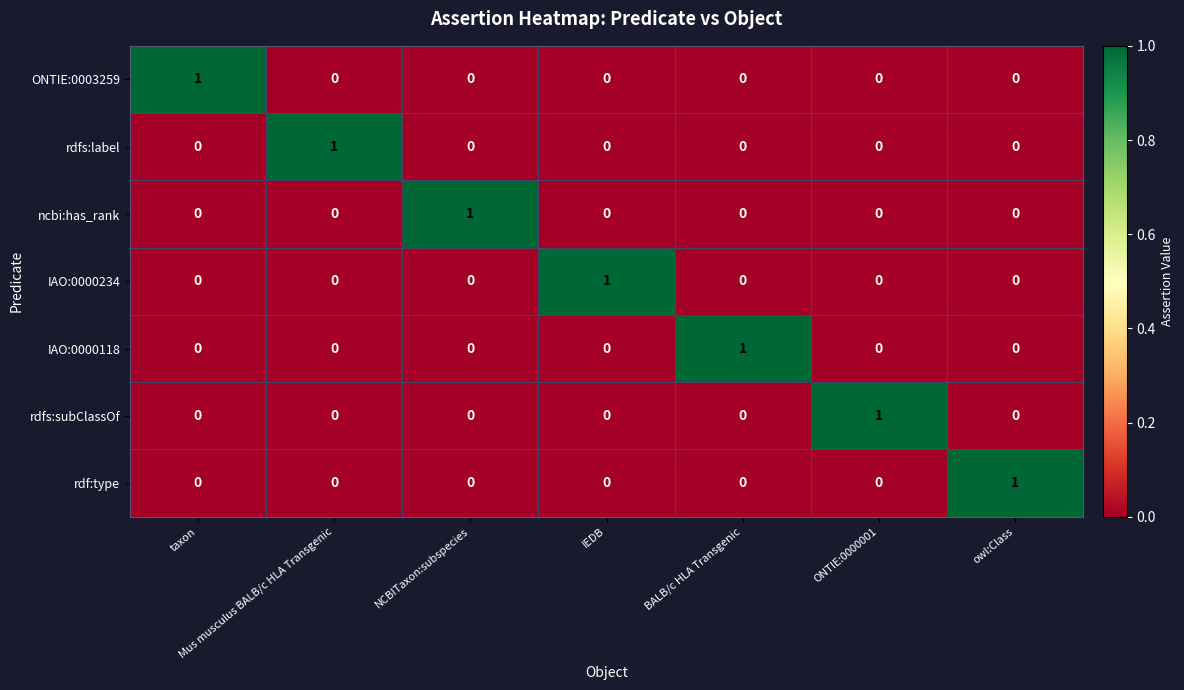

How many ncbi:has_rank values are between 0 and 1?

7